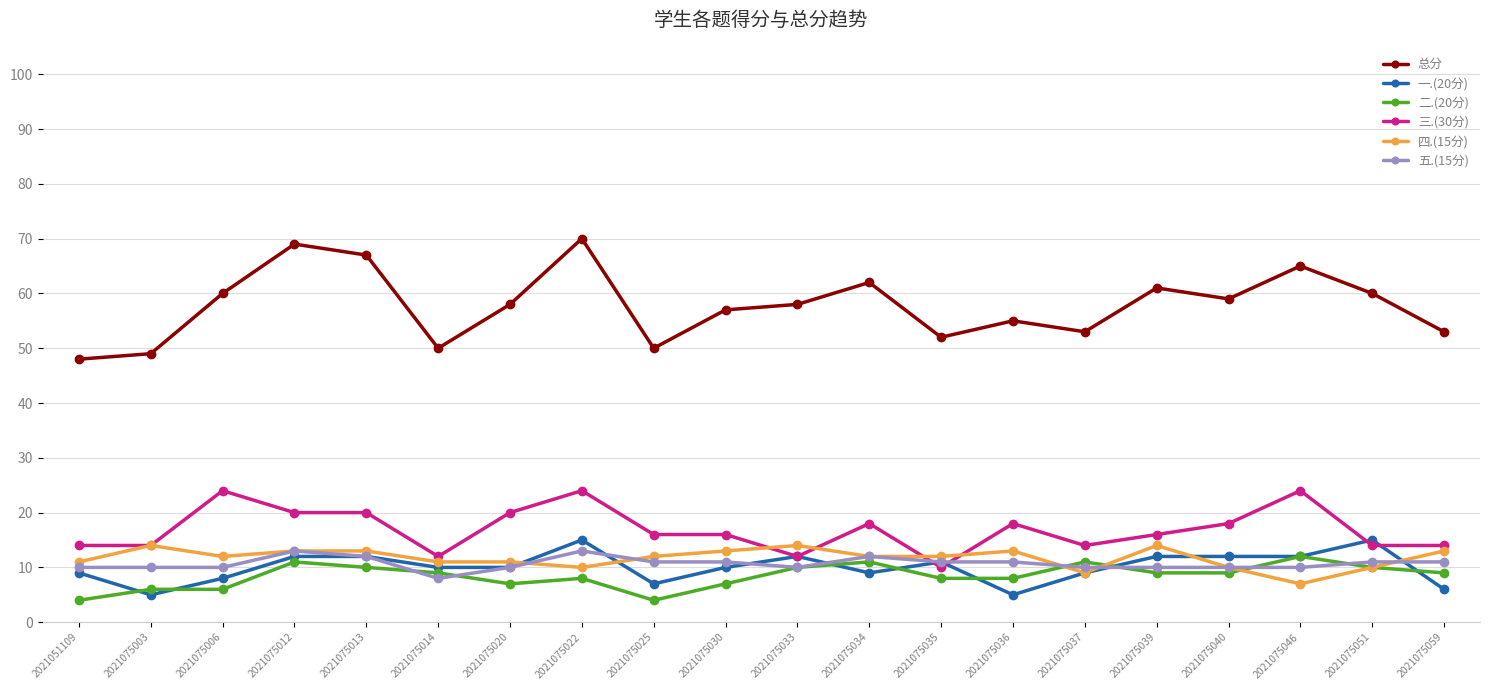

What is the minimum value shown in the chart?

4